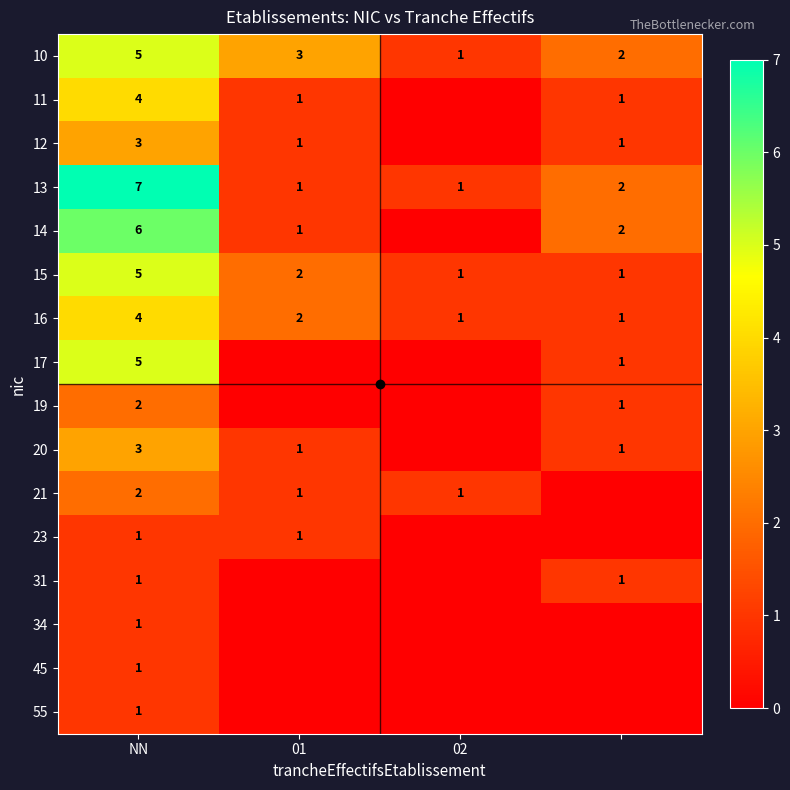

What is the spread (max minus min) of values at 3?

2